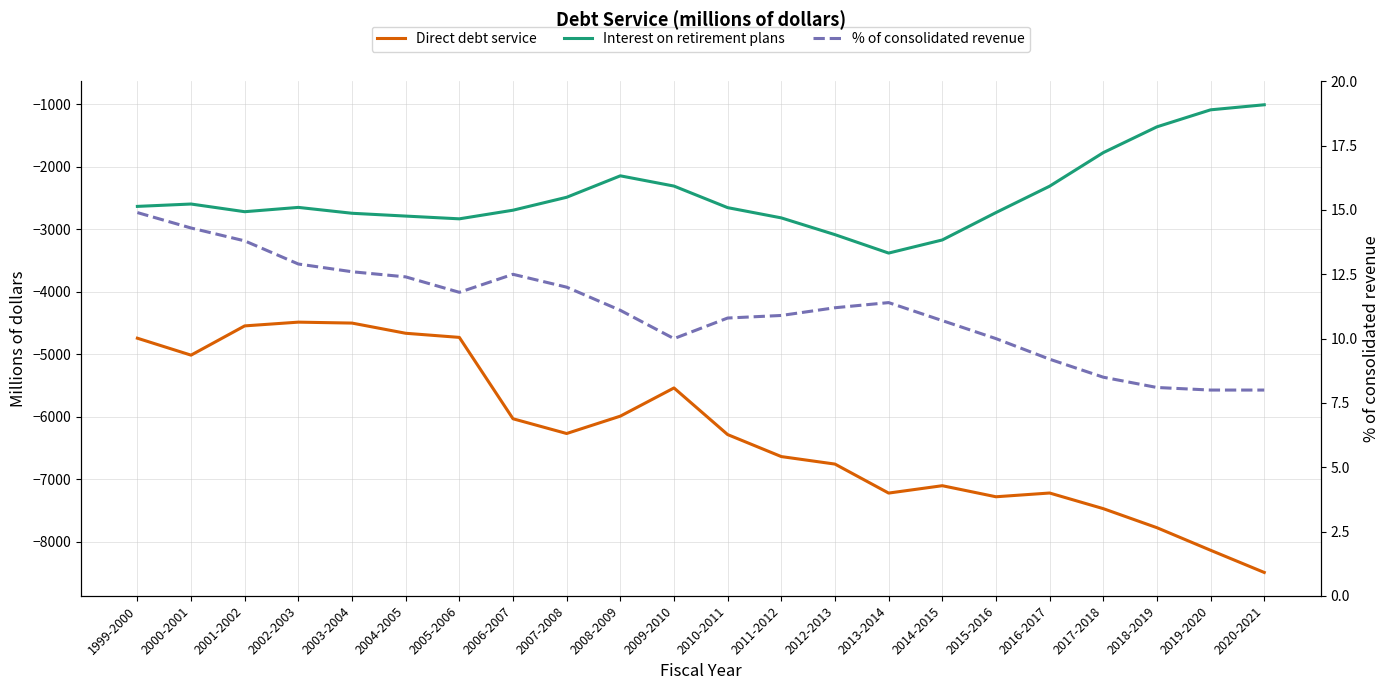

Where does the % of consolidated revenue series first go above 11?

1999-2000